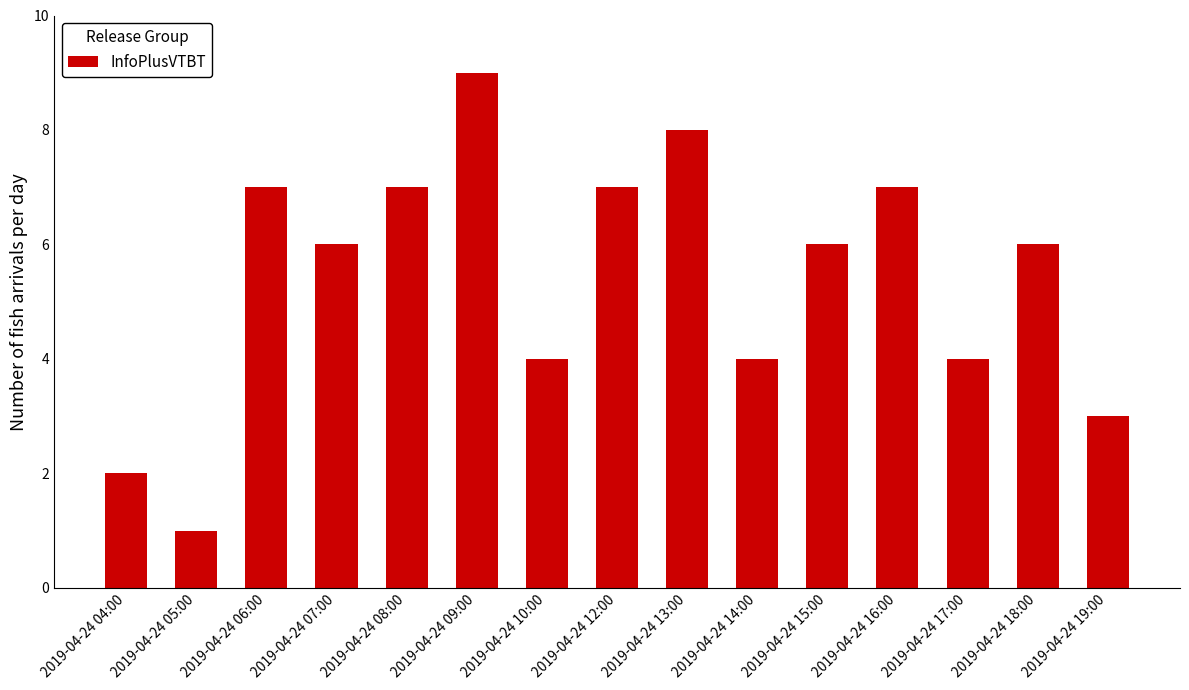

What is the value of the 5th bar from the left?

7